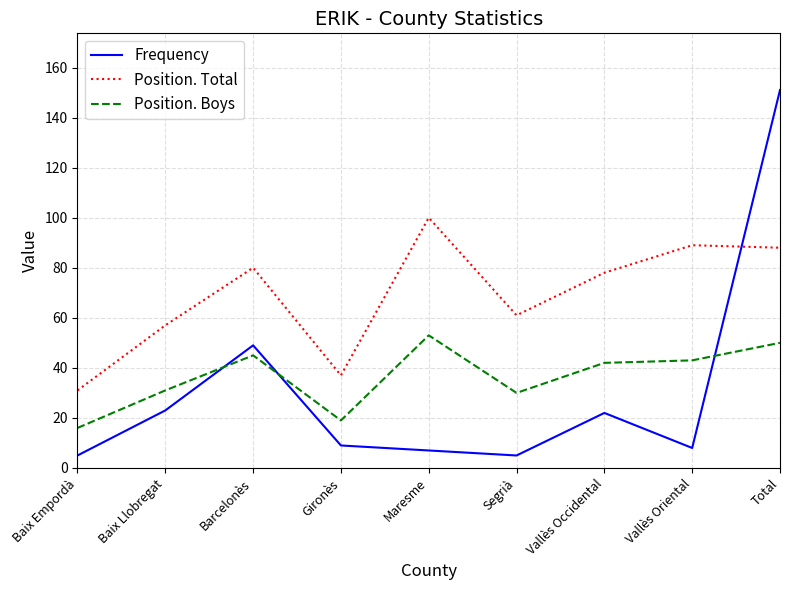

The Frequency series shows 5 at Segrià. True or false?

True